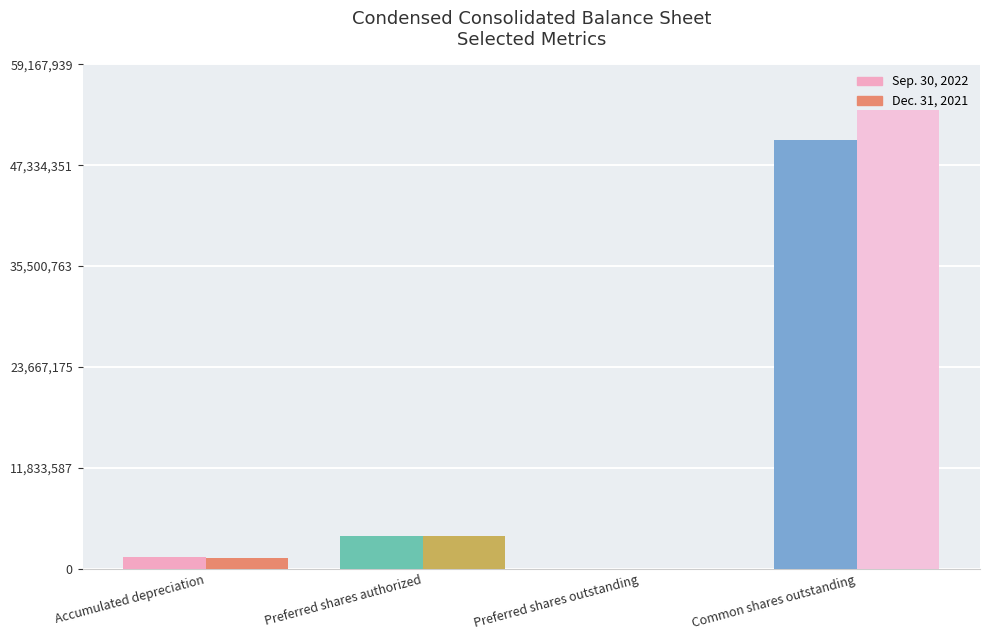

Which series has the largest total across all categories?

Dec. 31, 2021